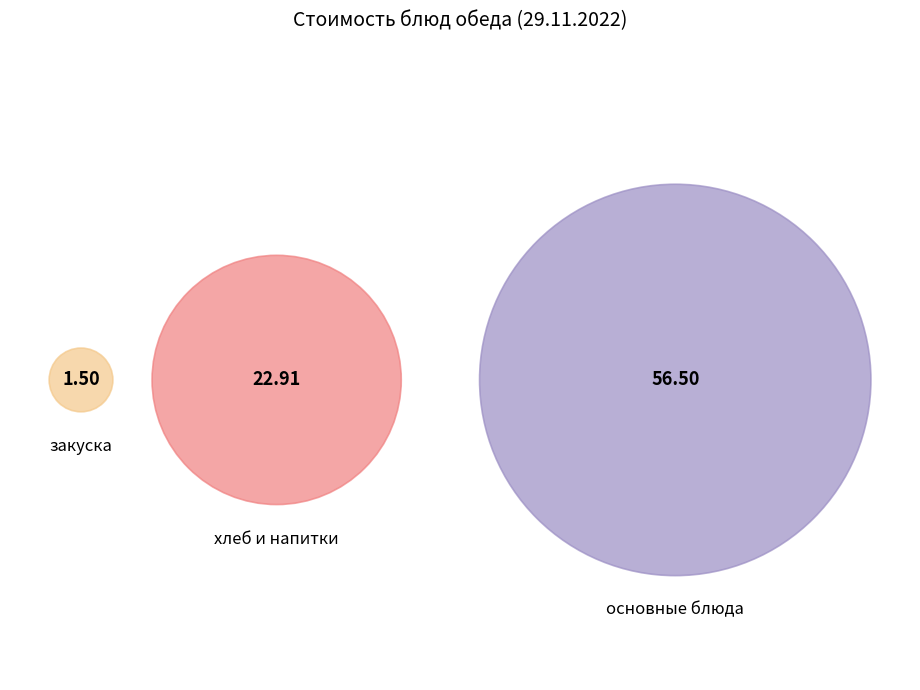

Which has a higher value, винегрет or голень запеченная?

голень запеченная